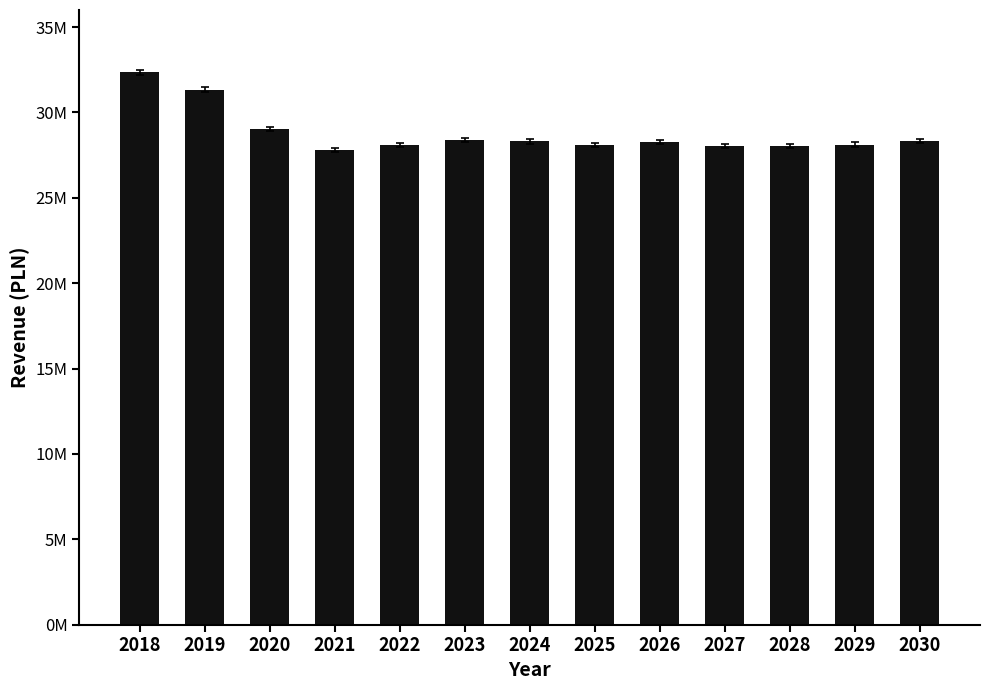

List the labels in order of value, smallest first.

2021, 2027, 2028, 2022, 2025, 2029, 2026, 2024, 2030, 2023, 2020, 2019, 2018